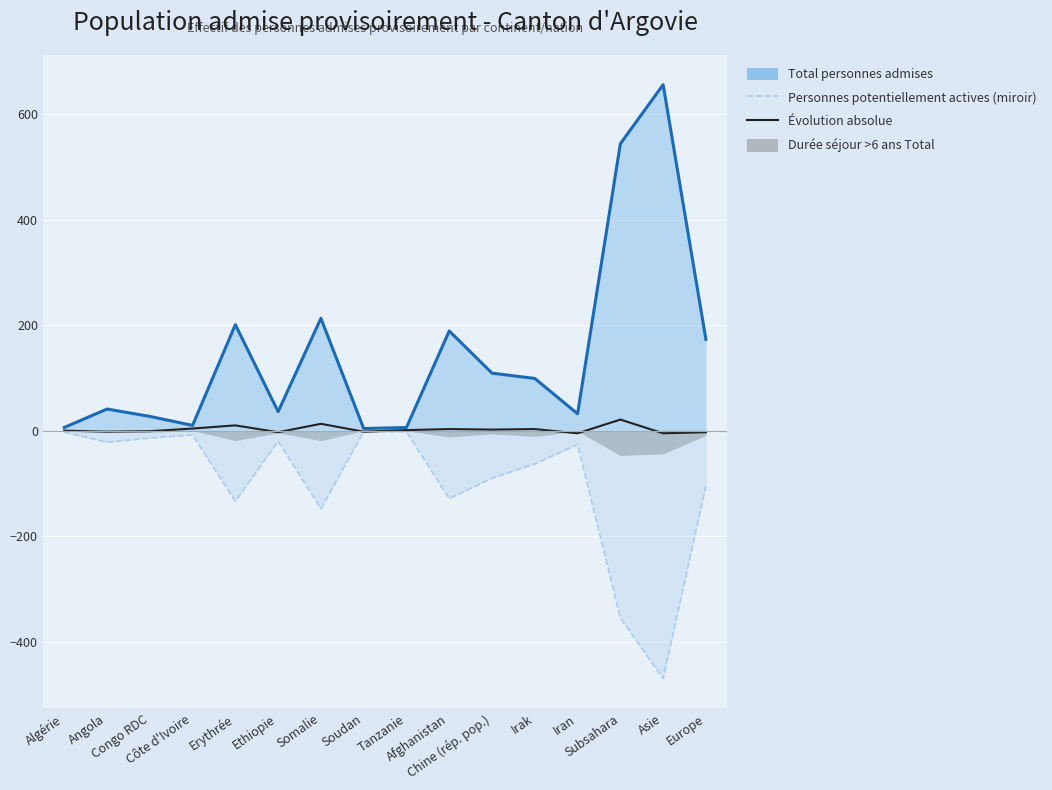

Rank the categories by Évolution absolue value from highest to lowest.

Subsahara, Somalie, Erythrée, Côte d'Ivoire, Afghanistan, Irak, Chine (rép. pop.), Tanzanie, Algérie, Congo RDC, Angola, Soudan, Ethiopie, Europe, Iran, Asie